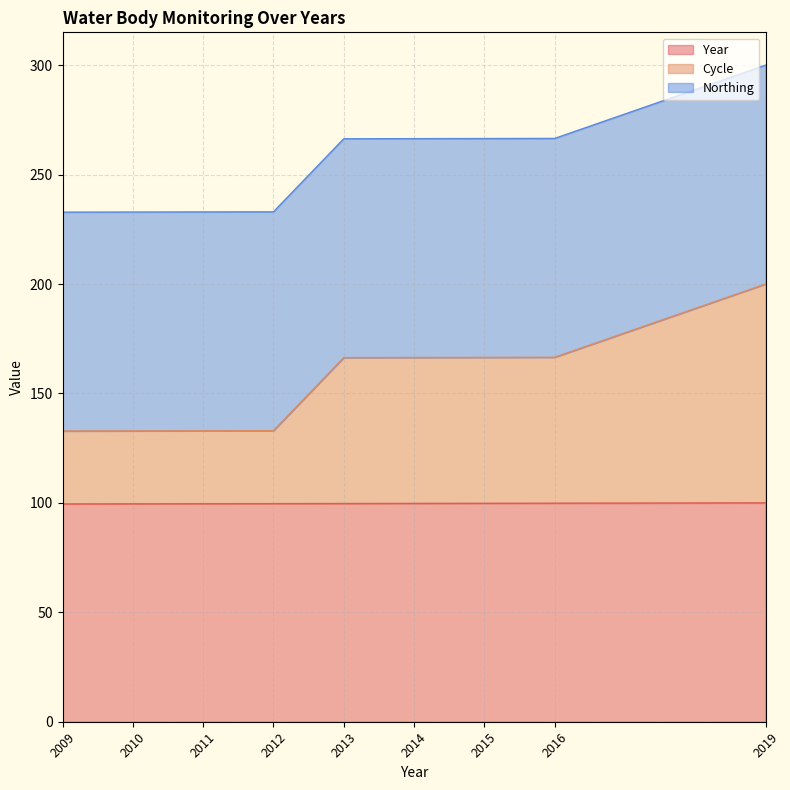

What is the highest value of the Year series?

100.0